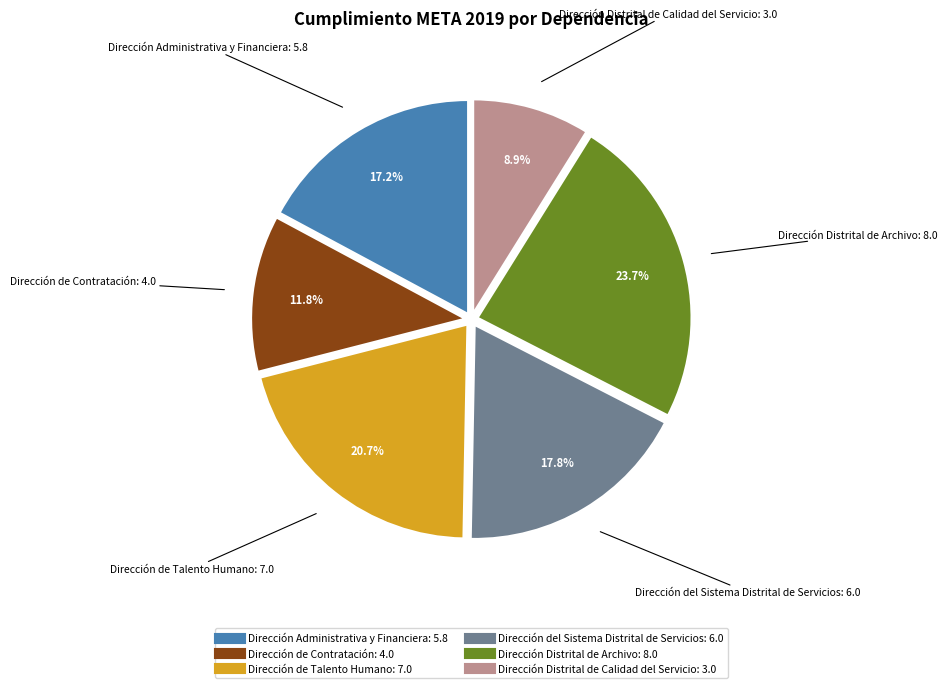

Is there any slice that represents more than half of the pie?

No